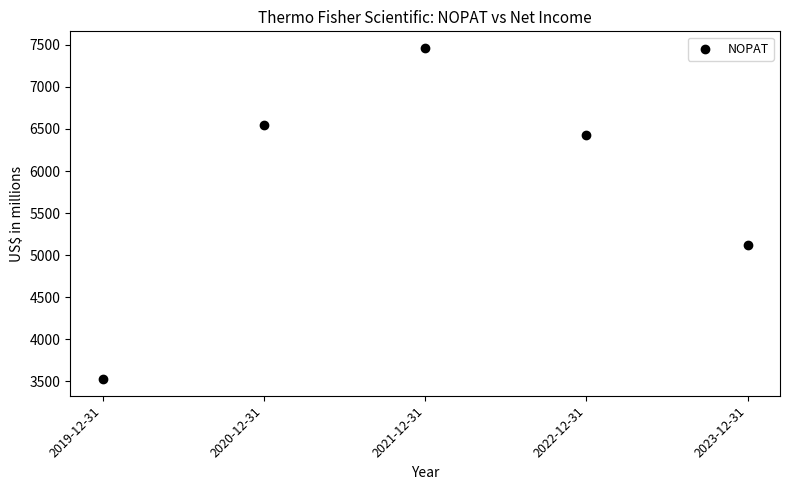

What is the range of Y values (max minus min)?

3942